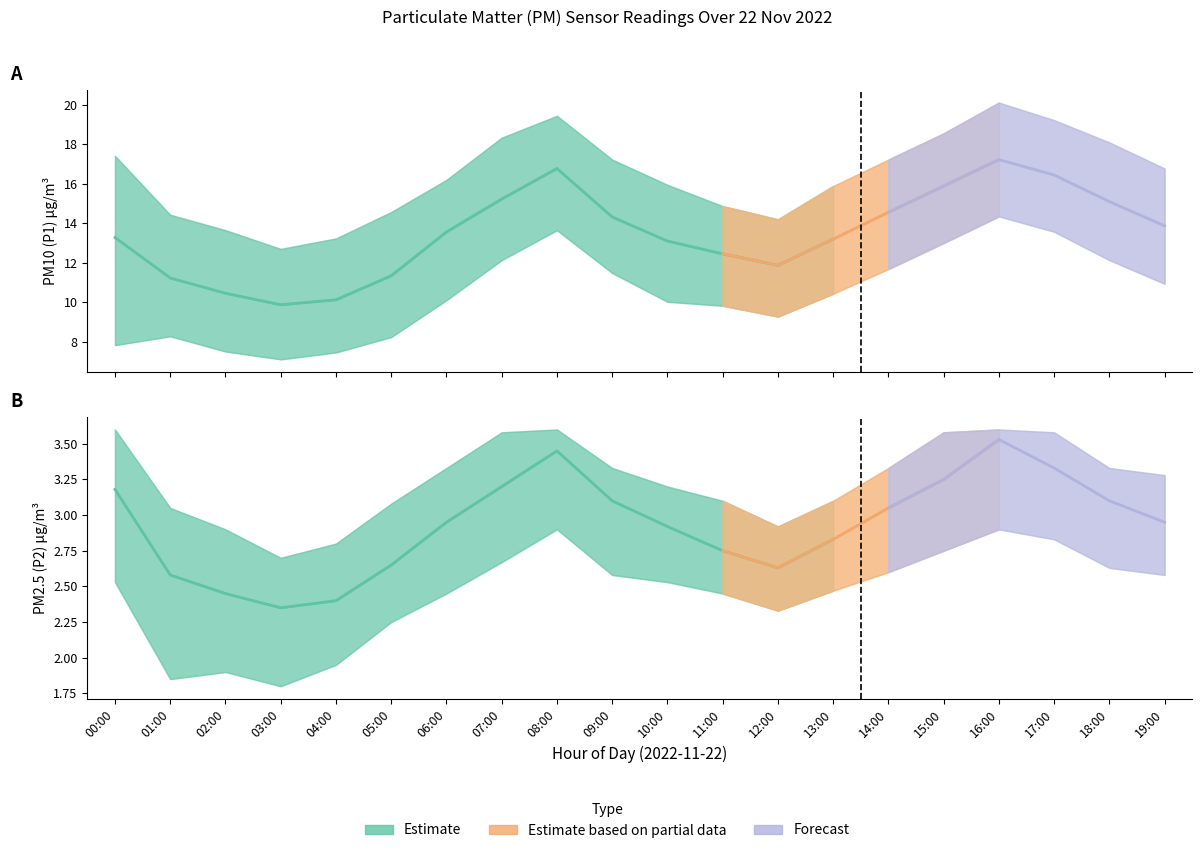

At which label does P1_lower first exceed 10?

06:00